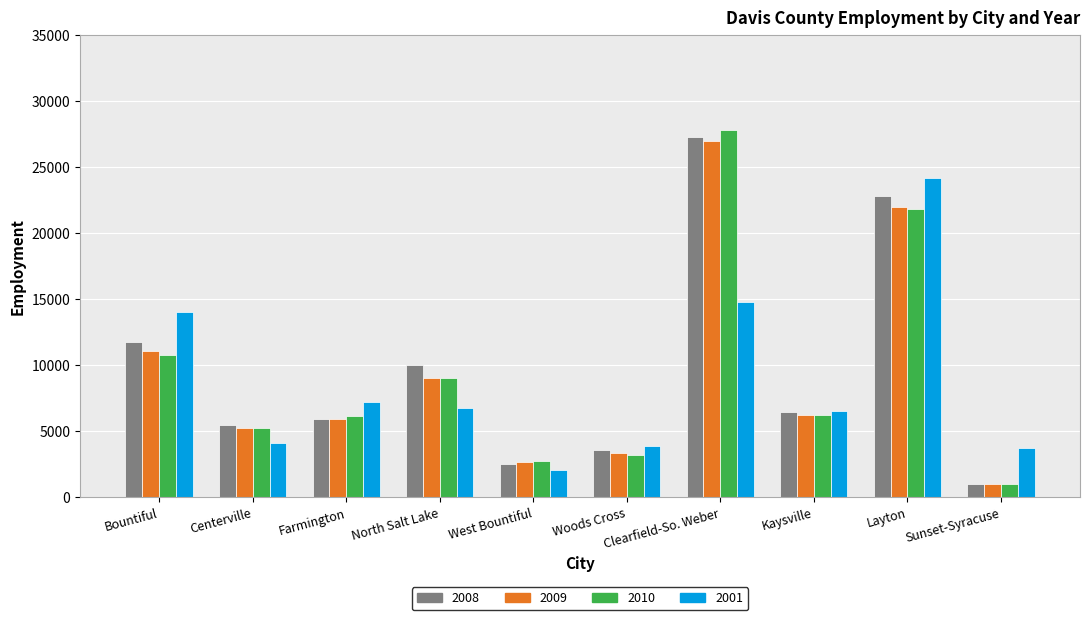

How many values in the 2008 series are below 6500?

5